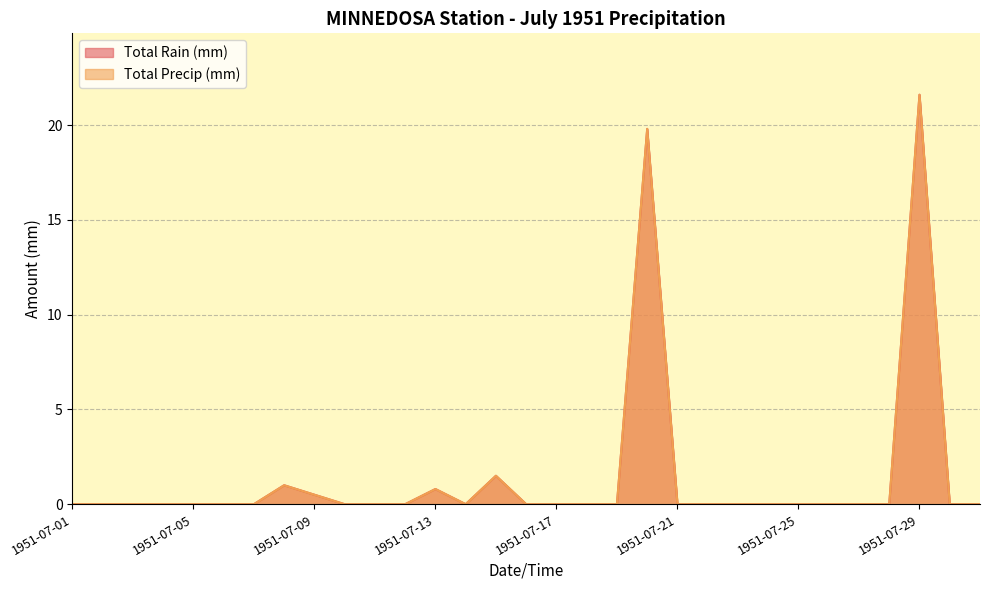

True or false: Total Precip (mm) has more than 1 interior local peaks.

True